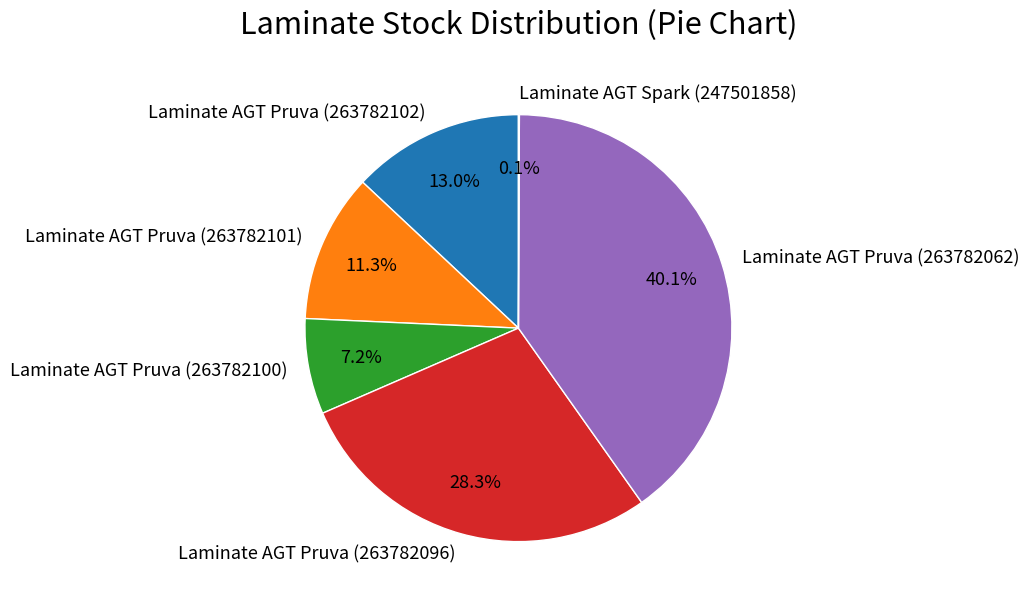

Is there a majority slice in this chart?

No